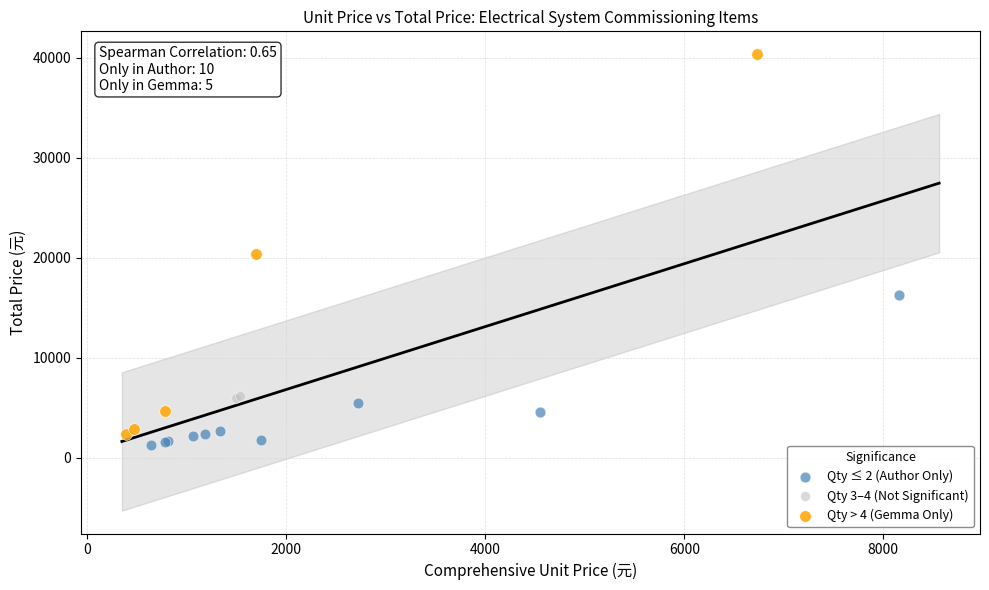

What are all the series names shown in the legend?

Qty ≤ 2 (Author Only), Qty 3–4 (Not Significant), Qty > 4 (Gemma Only)